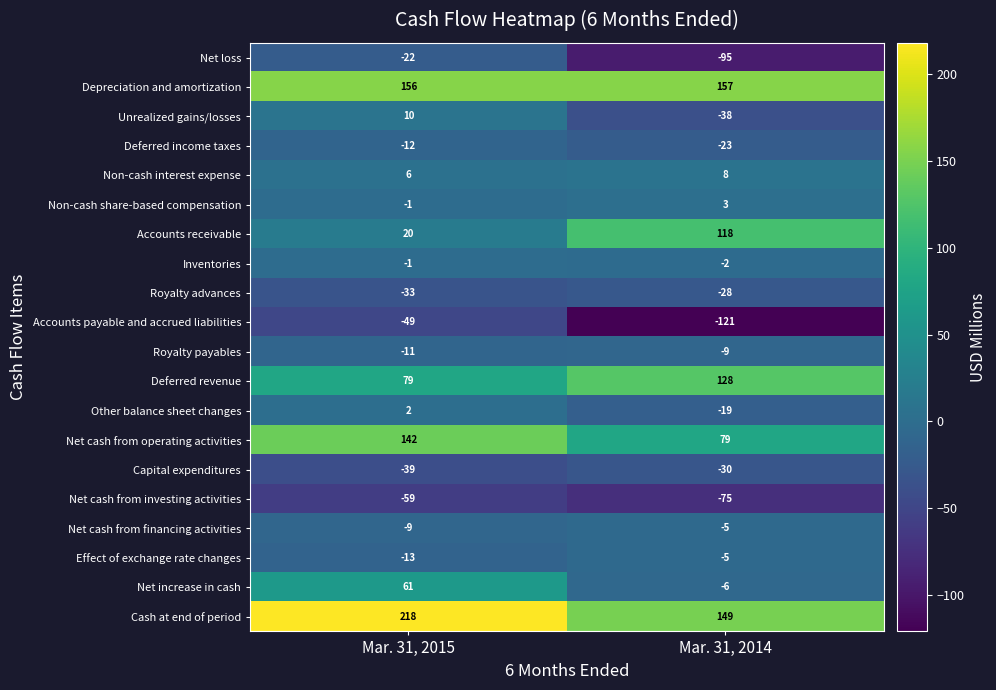

Where is Net cash from investing activities nearest to the value -67?

Mar. 31, 2015